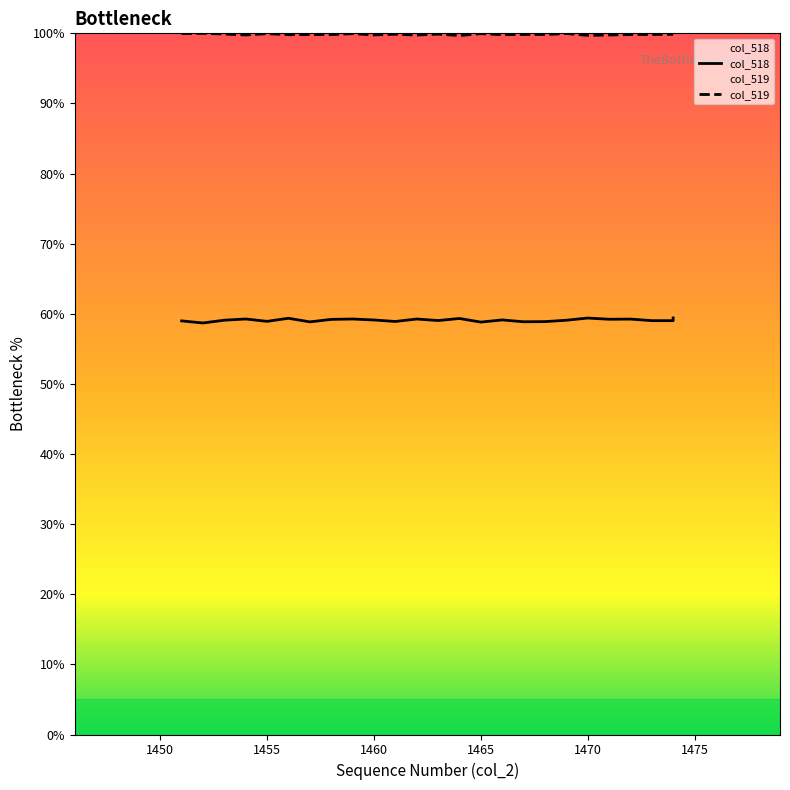

True or false: col_518 has a value of 32.2 at 12.

False